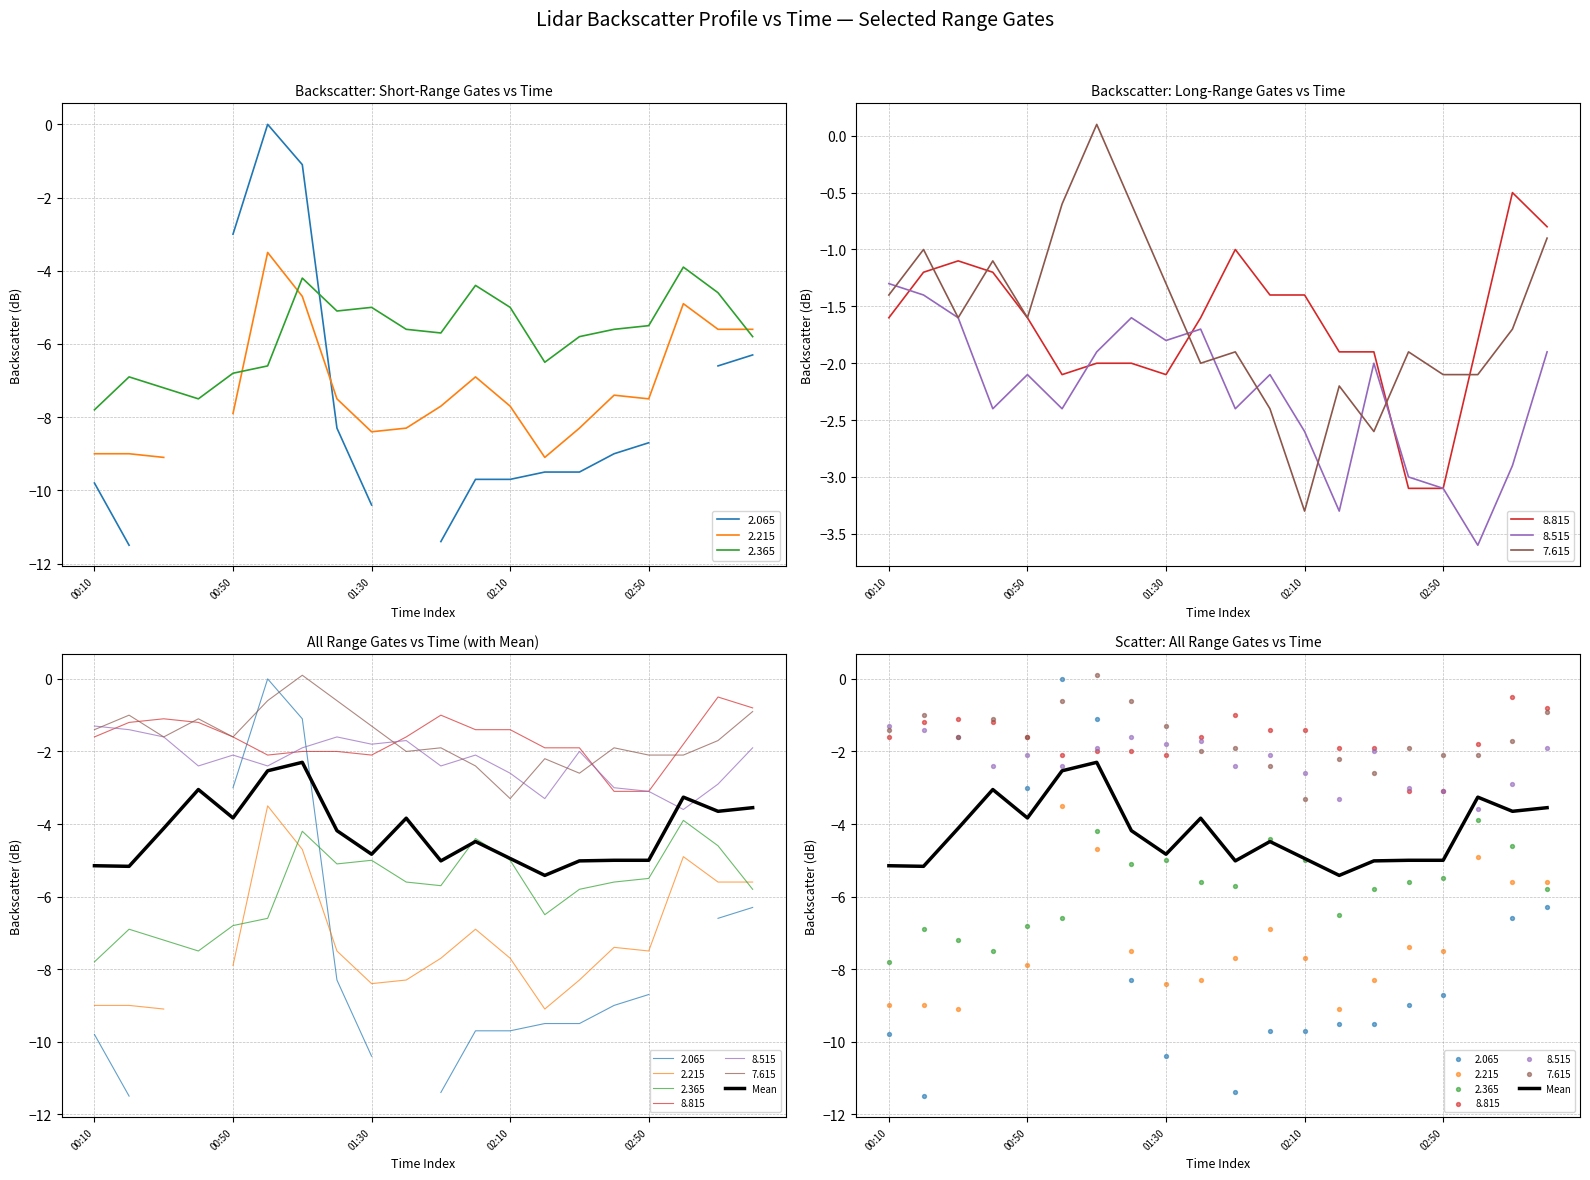

Which has a higher value, 00:10 or 19?

19